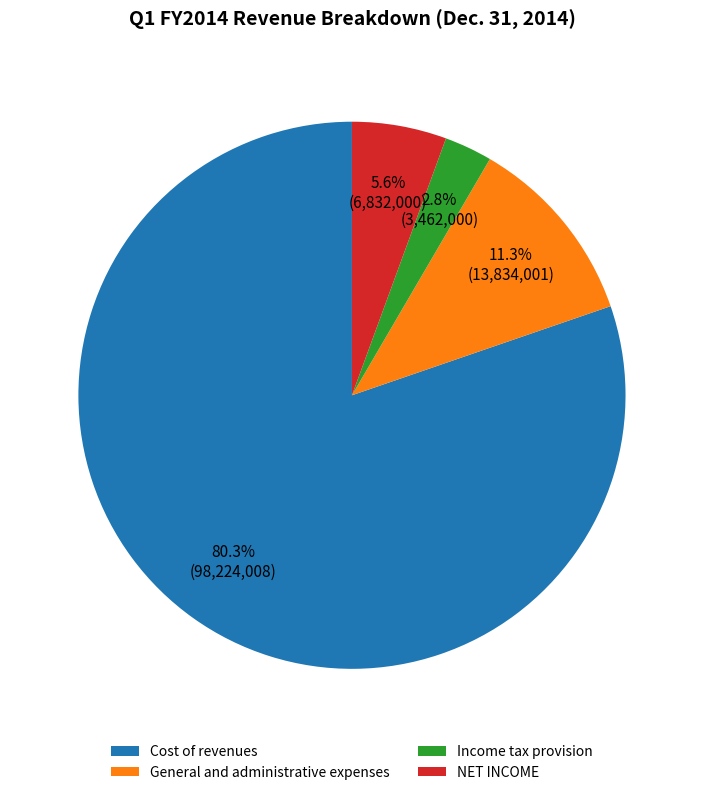

Is it true that General and administrative expenses is 22% of the pie?

False